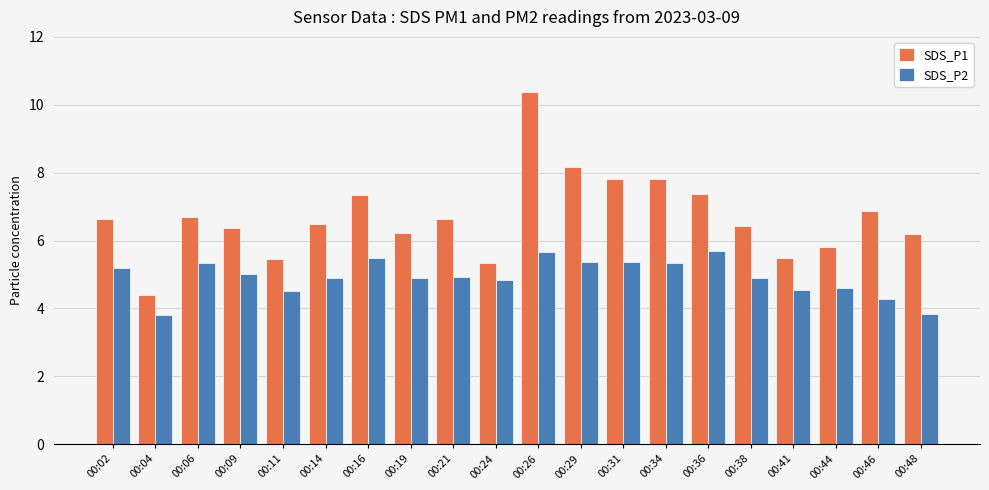

List the series in order of their peak value, highest first.

SDS_P1, SDS_P2